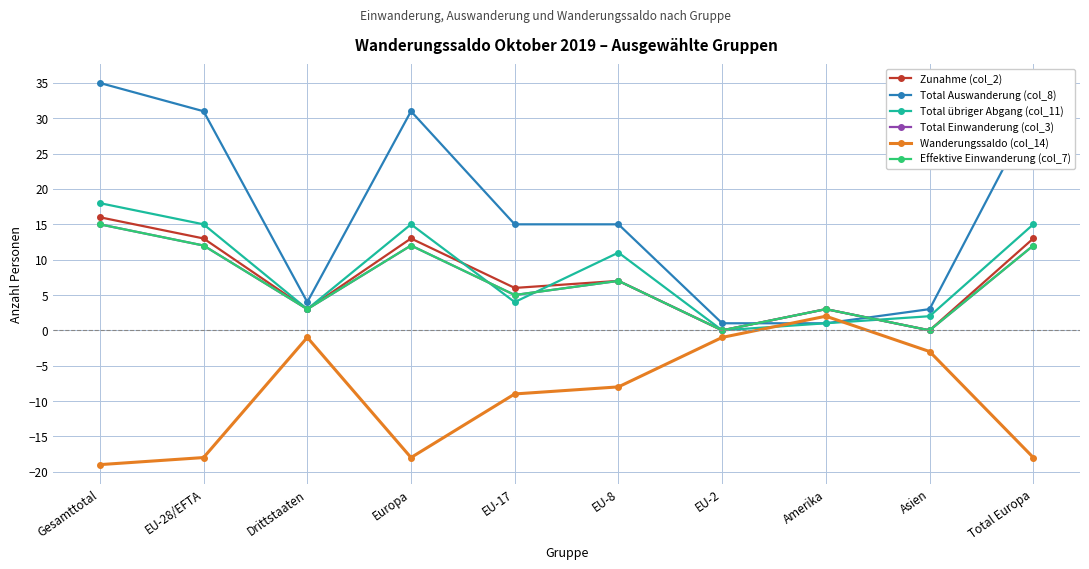

True or false: Wanderungssaldo (col_14) has more than 1 interior local peaks.

True